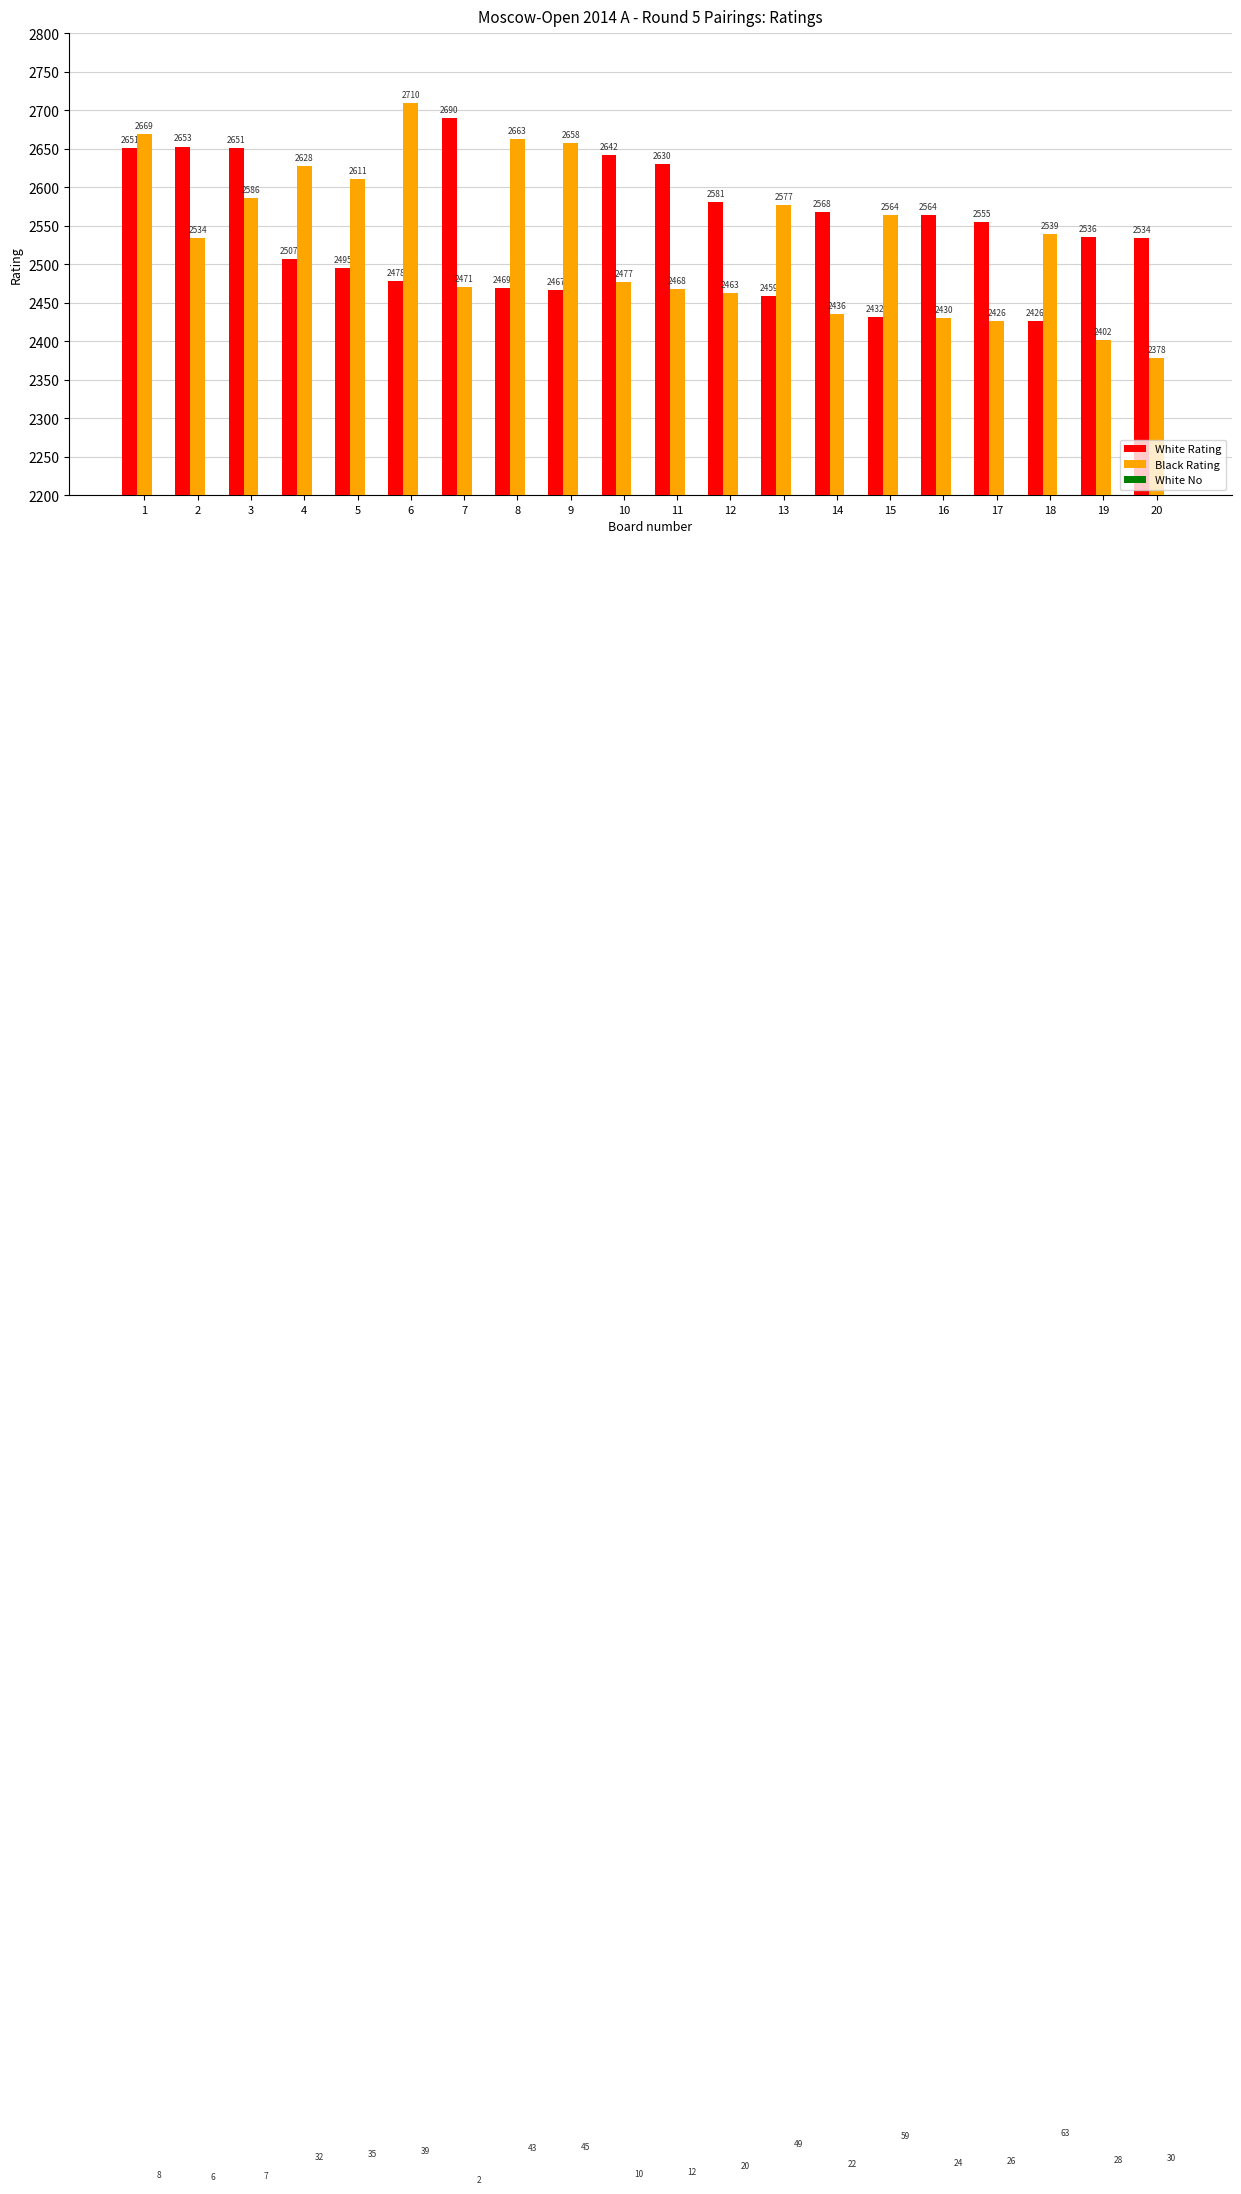

Which category has the highest value across all series?

6